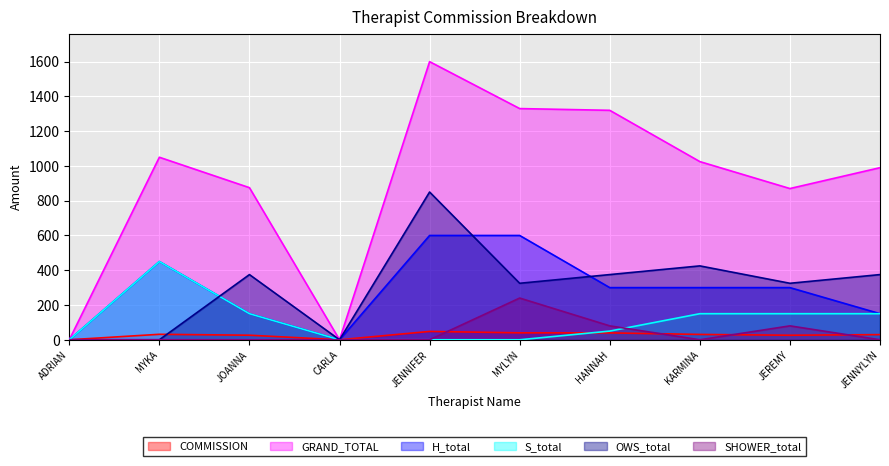

Reading left to right, what are all the values shown in this chart?

COMMISSION: 0.0	31.5	26.2	0.0	48.0	39.9	39.6	30.8	26.1	29.7
GRAND_TOTAL: 0.0	1050.0	875.0	0.0	1600.0	1330.0	1320.0	1025.0	870.0	990.0
H_total: 0.0	450.0	150.0	0.0	600.0	600.0	300.0	300.0	300.0	150.0
S_total: 0.0	450.0	150.0	0.0	0.0	0.0	50.0	150.0	150.0	150.0
OWS_total: 0.0	0.0	375.0	0.0	850.0	325.0	375.0	425.0	325.0	375.0
SHOWER_total: 0.0	0.0	0.0	0.0	0.0	240.0	80.0	0.0	80.0	0.0